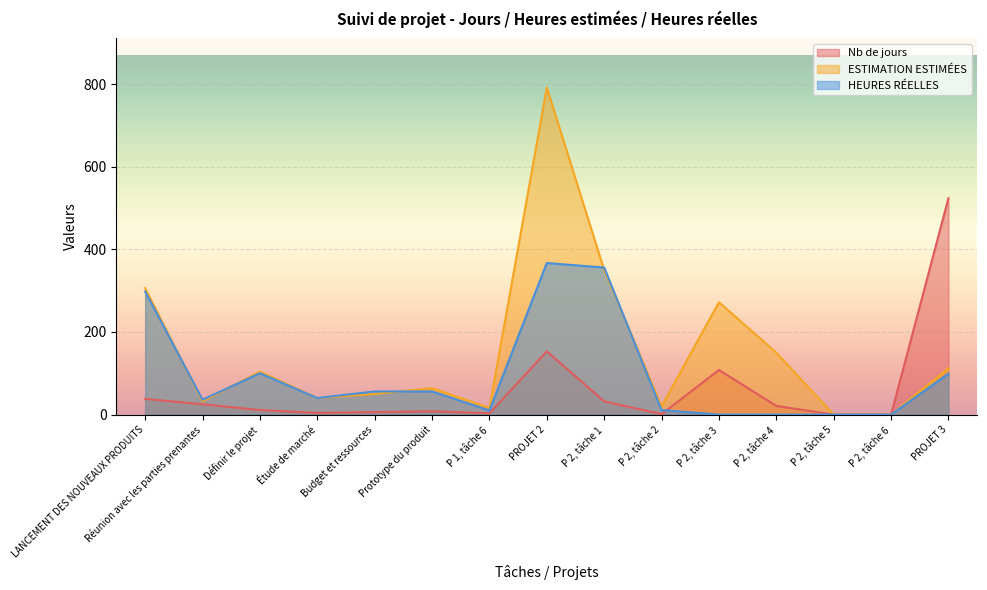

How many lines are shown in the chart?

3